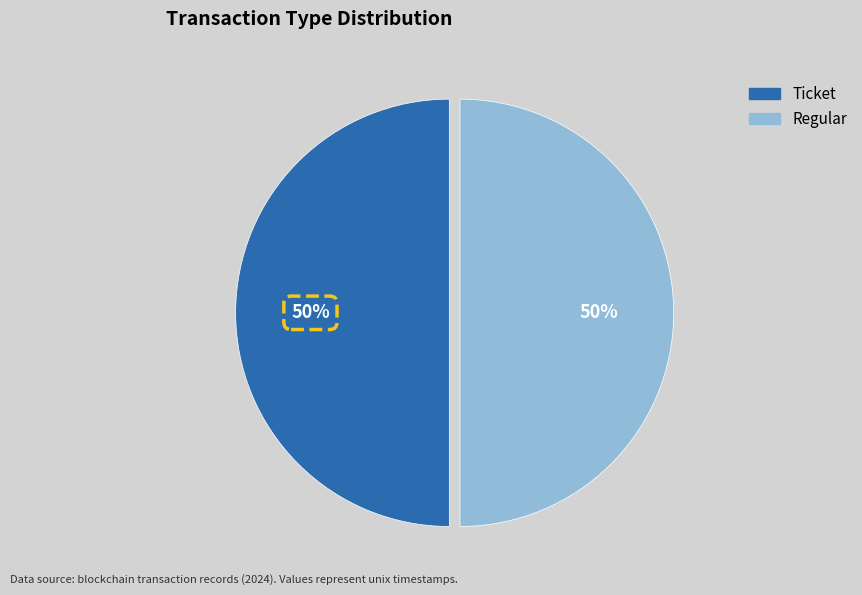

What is the ratio of the value at Regular to the value at Ticket?

1.0